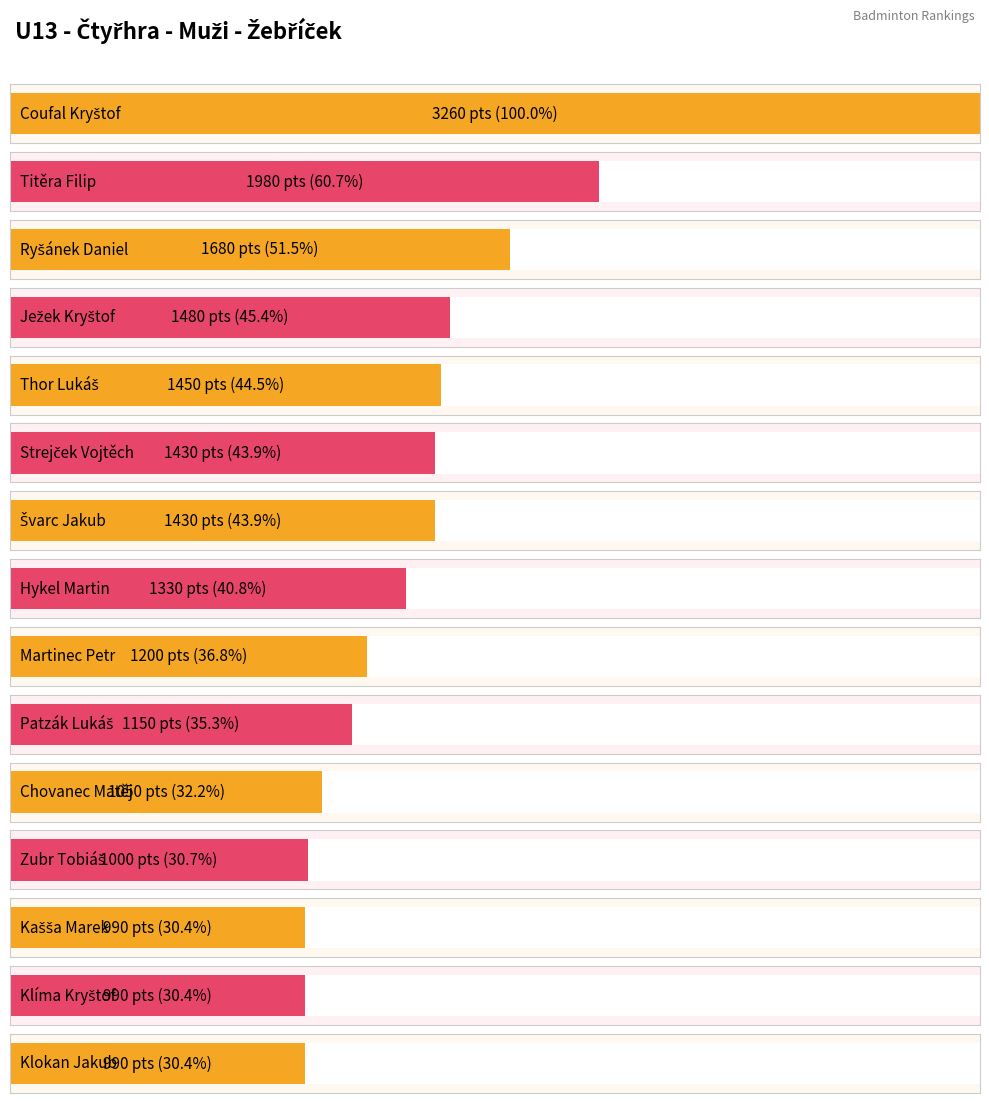

How many data points does each series have?

15